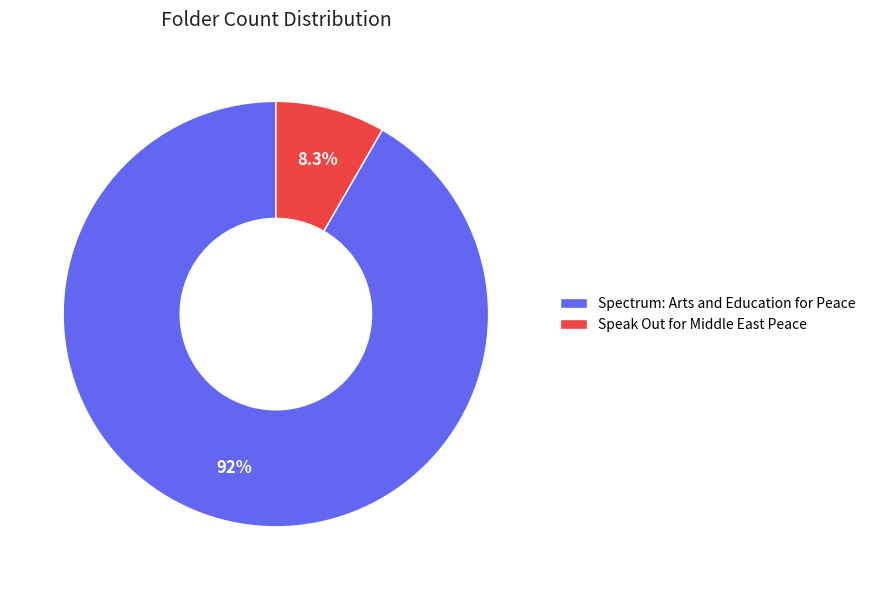

Is Speak Out for Middle East Peace the majority of the pie?

No